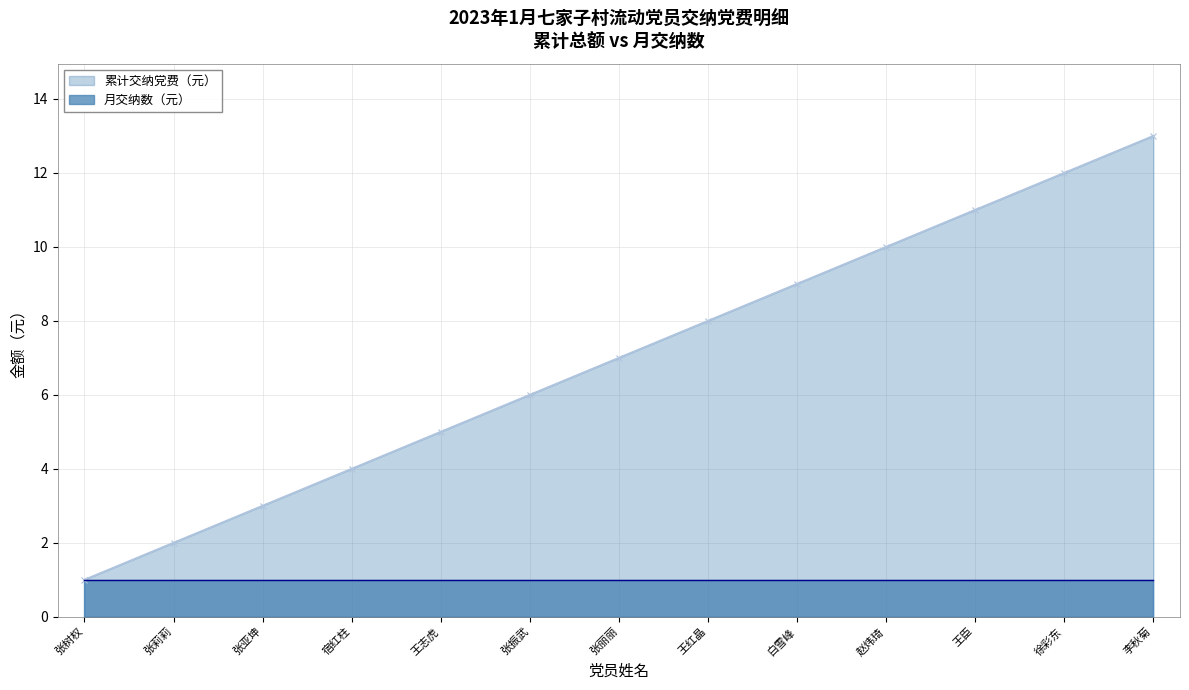

Reading left to right, list all the values displayed in this chart.

1	2	3	4	5	6	7	8	9	10	11	12	13